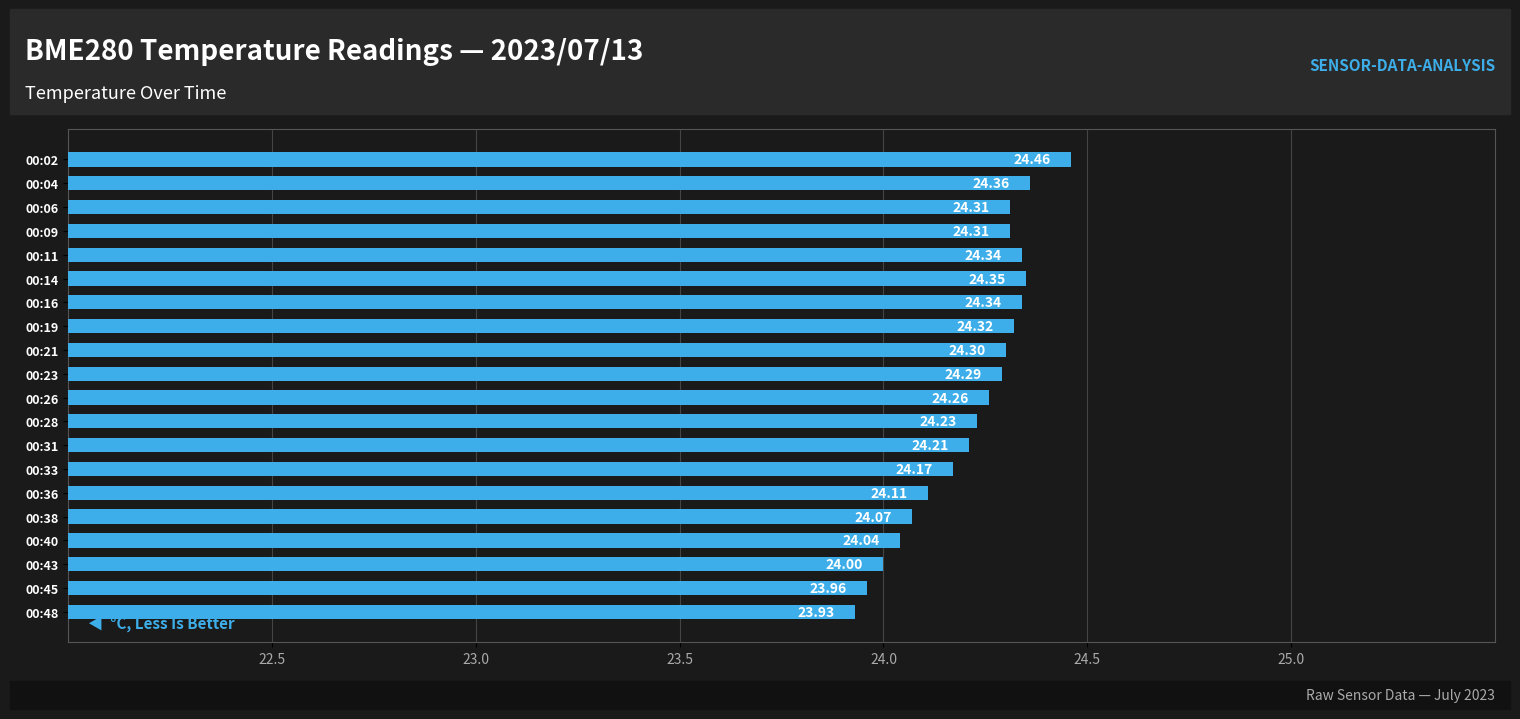

What is the average value?

24.2